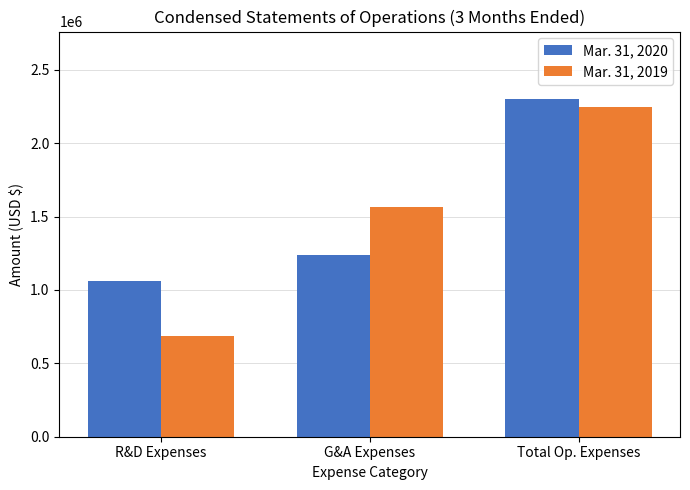

What is the highest value of the Mar. 31, 2020 series?

2300245